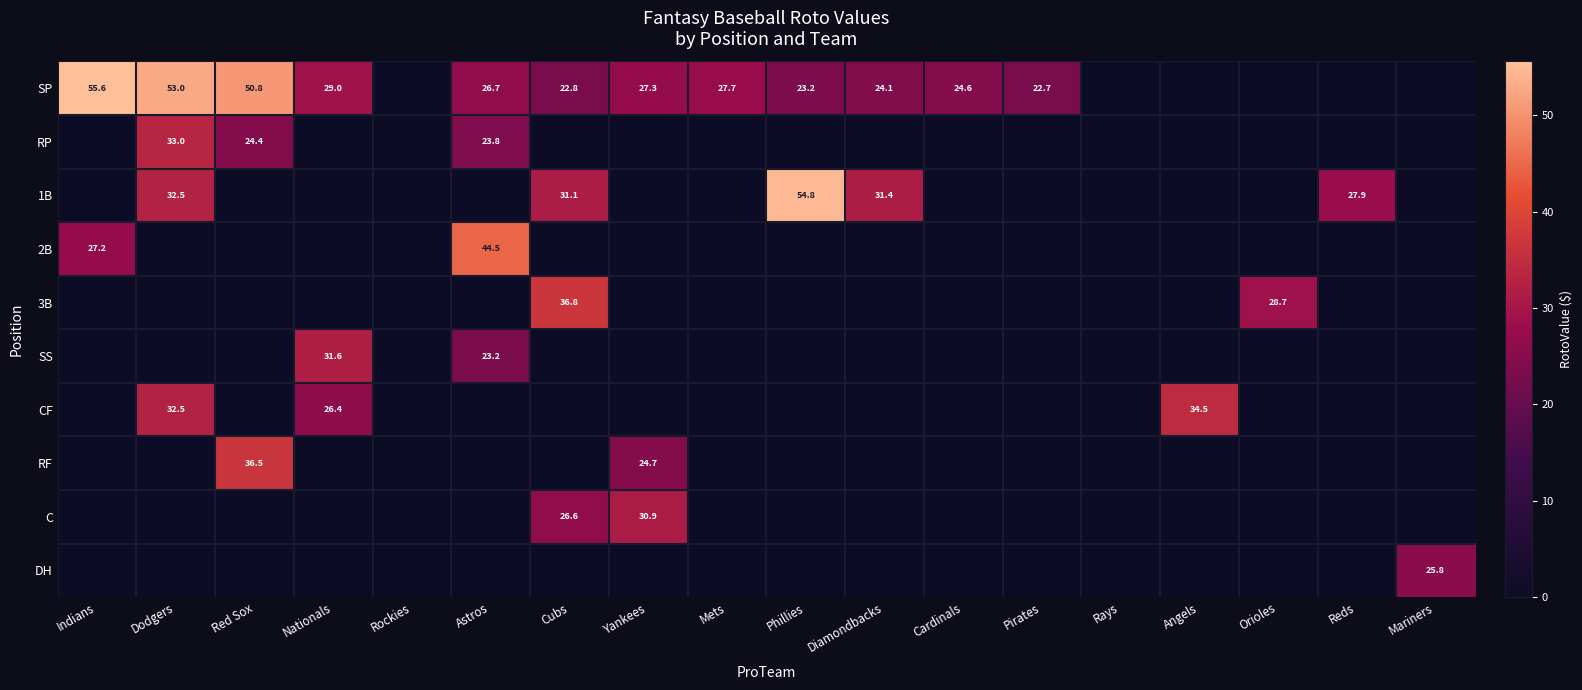

What is the difference between the SP values at Cardinals and Mets?

3.1